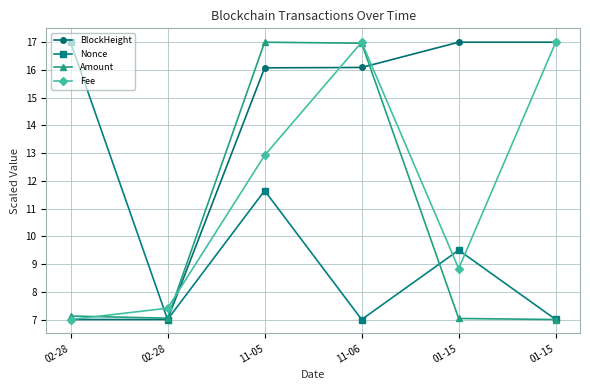

List the labels in order of Fee value, largest first.

11-06, 01-15, 11-05, 01-15, 02-28, 02-28